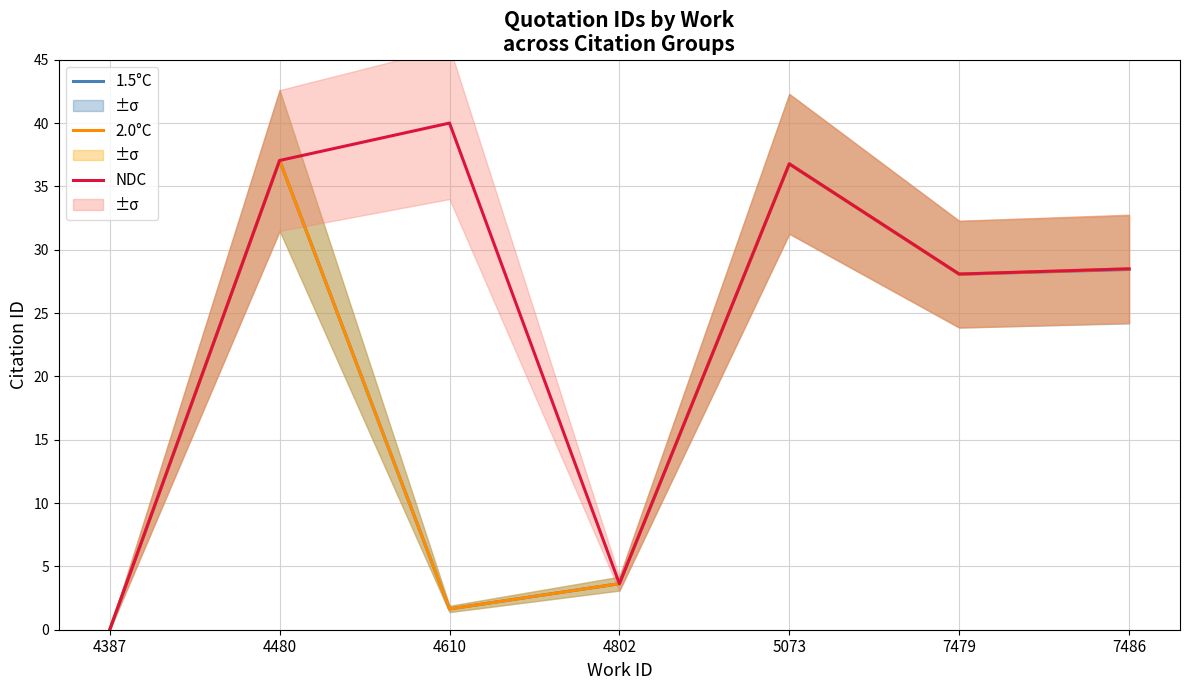

Reading right to left, extract all data points from this chart.

1.5°C: 28.4	28.1	36.8	3.6	1.6	37.0	0.0
2.0°C: 28.5	28.1	36.8	3.6	1.6	37.0	0.0
NDC: 28.5	28.1	36.8	3.6	40.0	37.0	0.0